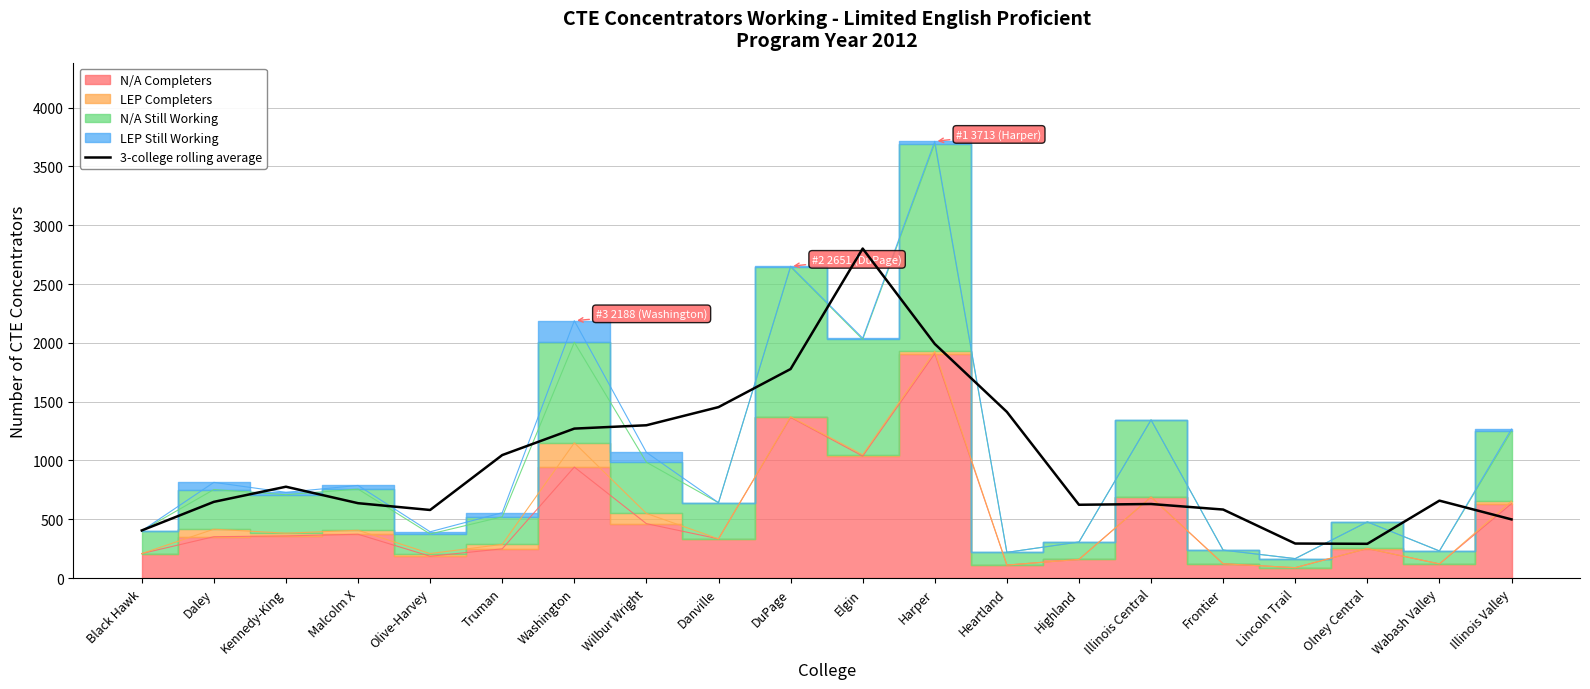

What is the average value?

984.0